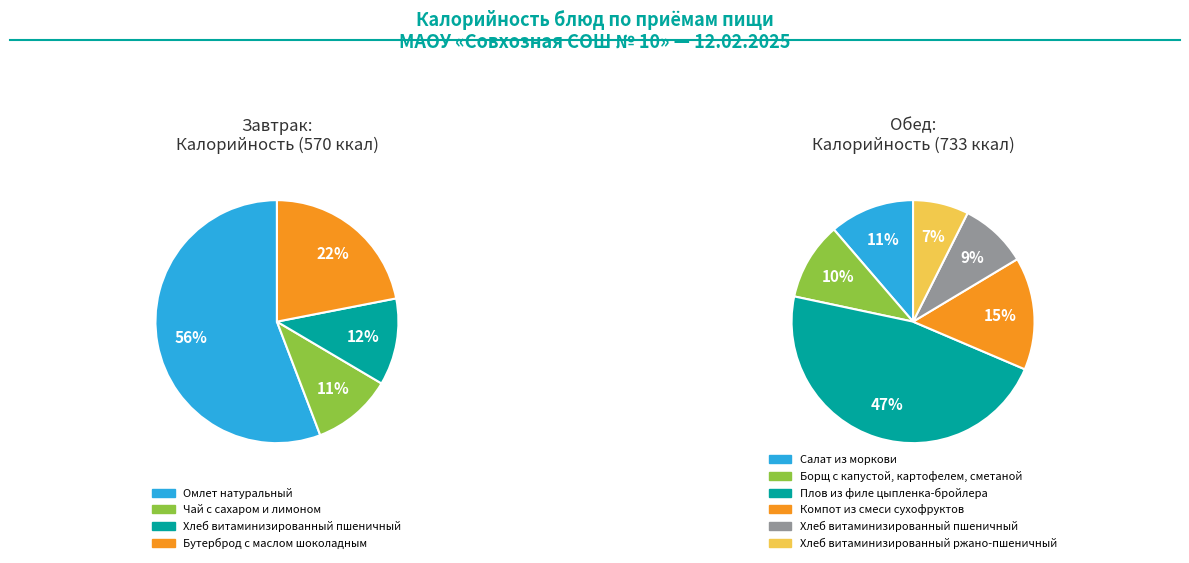

How many slices are in this pie chart?

10